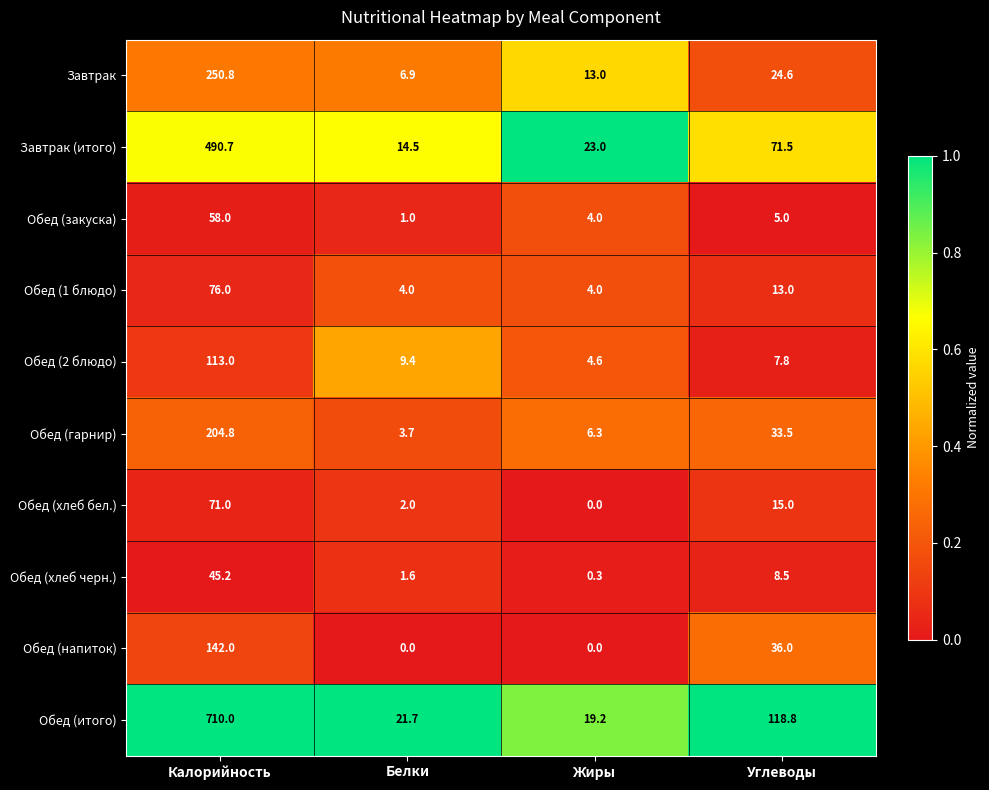

Rank the series by their maximum value, from highest to lowest.

Обед (итого), Завтрак (итого), Завтрак, Обед (гарнир), Обед (напиток), Обед (2 блюдо), Обед (1 блюдо), Обед (хлеб бел.), Обед (закуска), Обед (хлеб черн.)